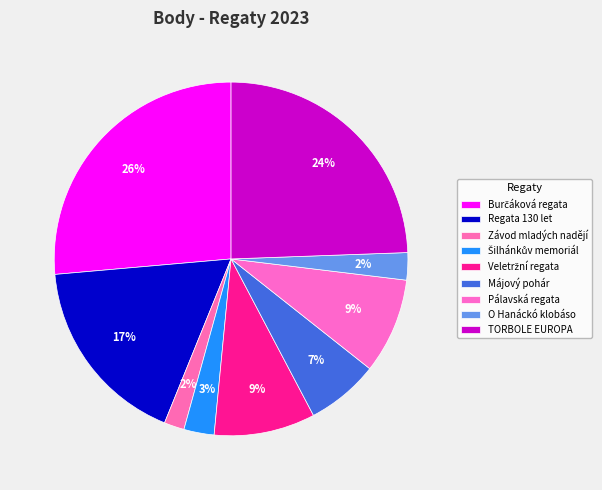

To the nearest percent, what percentage of the pie is Burčáková regata?

26%